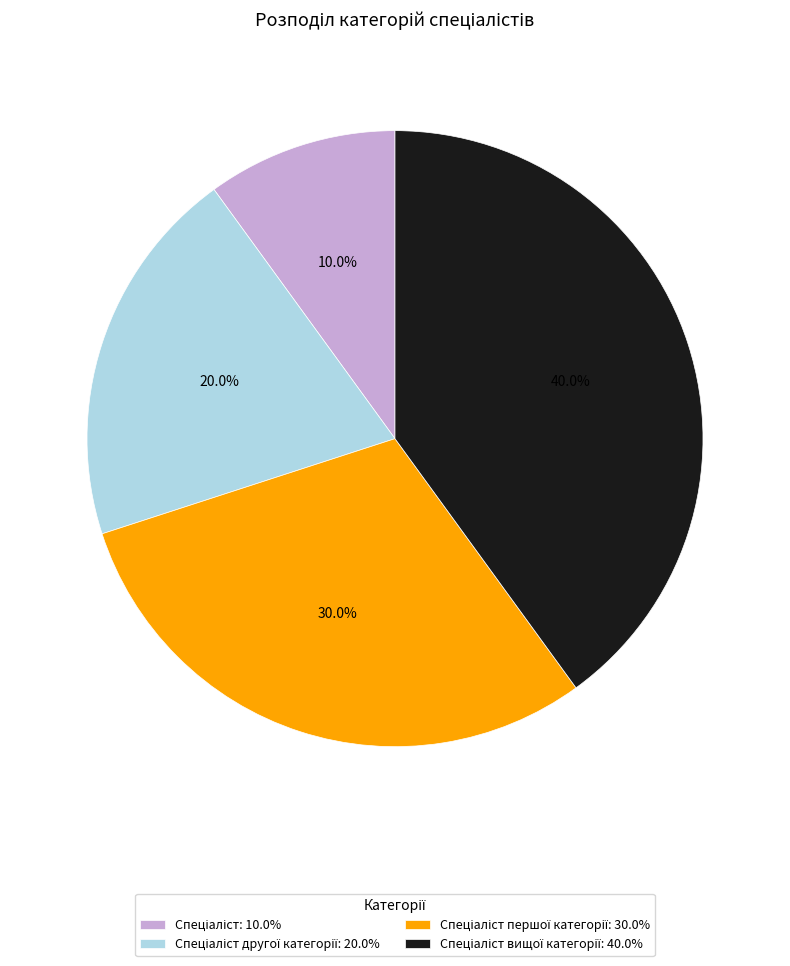

Is there any slice that represents more than half of the pie?

No